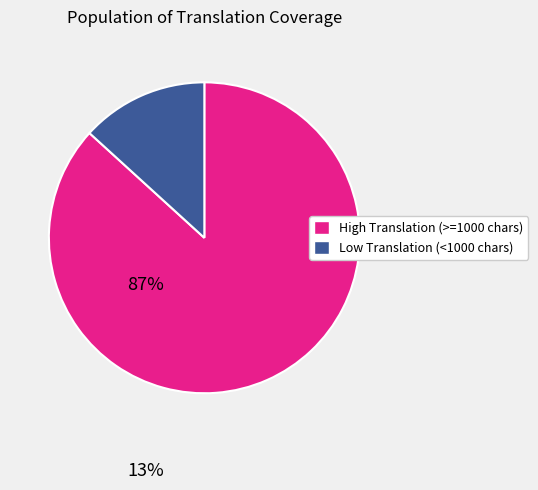

Is there a majority slice in this chart?

Yes